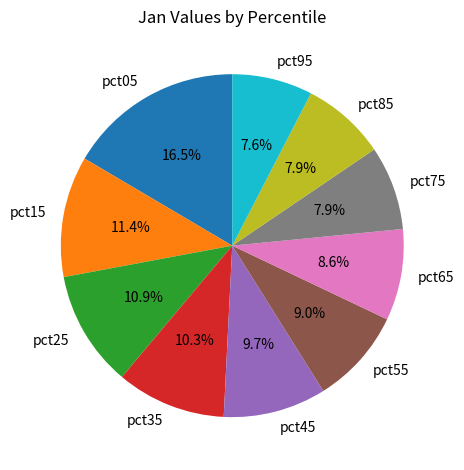

To the nearest percent, what portion does pct35 represent?

10%